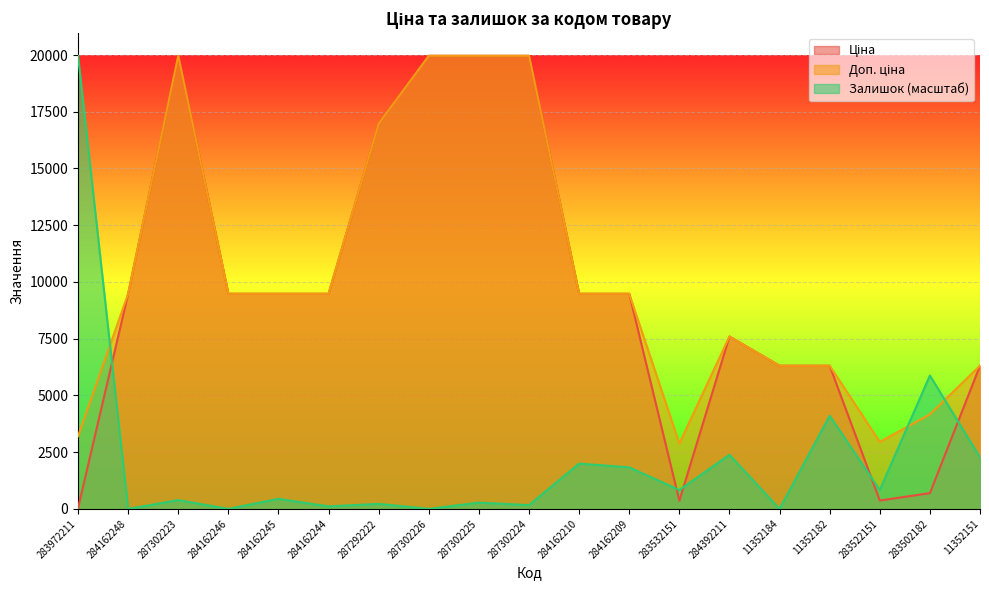

What position from the right is 11352184?

5